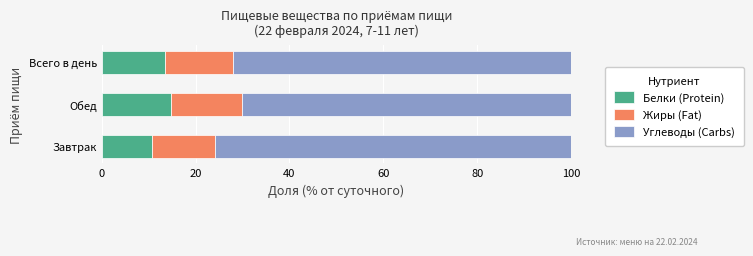

What is the total value across all series at Завтрак?

100.0